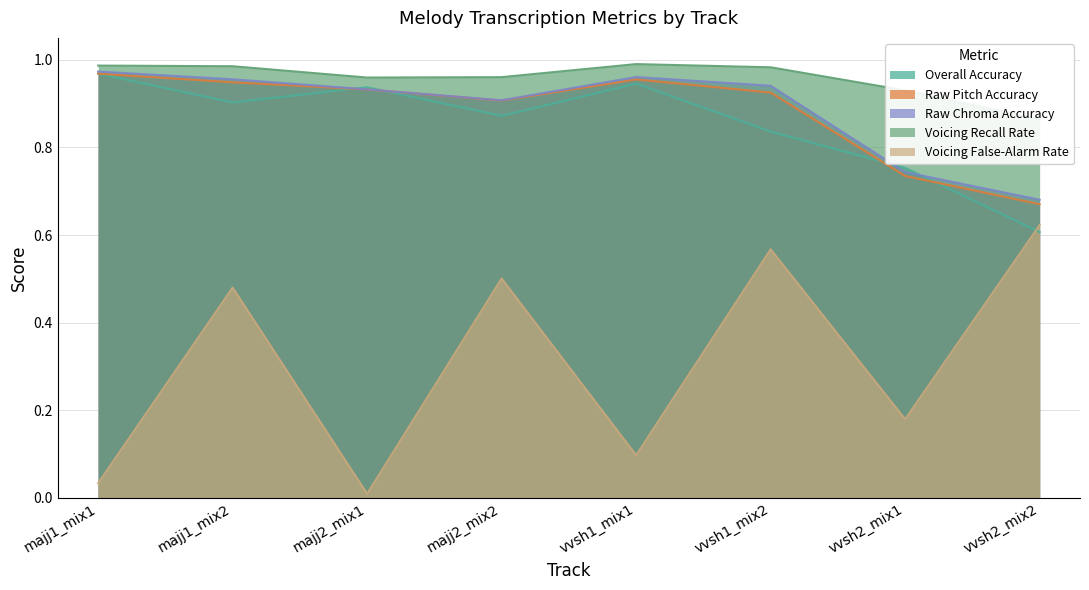

Does the chart display data point markers on the line(s)?

No